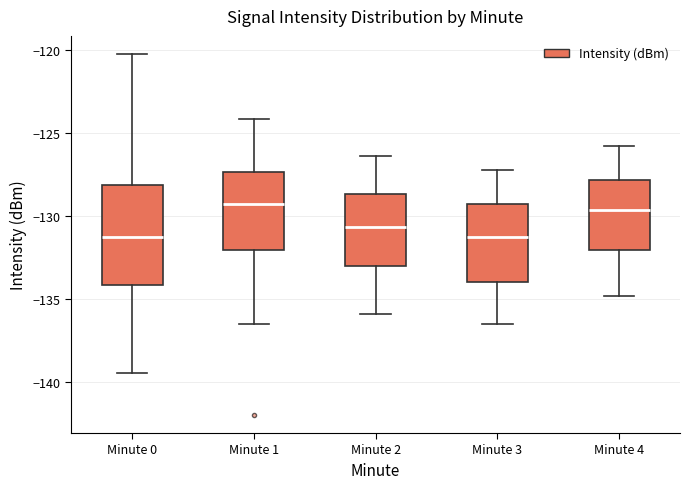

Reading left to right, transcribe this box plot: for each box, give where its median line is, the range the box spans, and where its two whiskers end, as read against the y-axis. The values are not printed on the chart, so give them approximately, as read against the axis.

Minute 0: median -131.5, box -134.0 to -128.0, whiskers -139.5 to -120.0
Minute 1: median -129.5, box -132.0 to -127.5, whiskers -136.5 to -124.0
Minute 2: median -130.5, box -133.0 to -128.5, whiskers -136.0 to -126.5
Minute 3: median -131.0, box -134.0 to -129.0, whiskers -136.5 to -127.0
Minute 4: median -129.5, box -132.0 to -128.0, whiskers -135.0 to -126.0